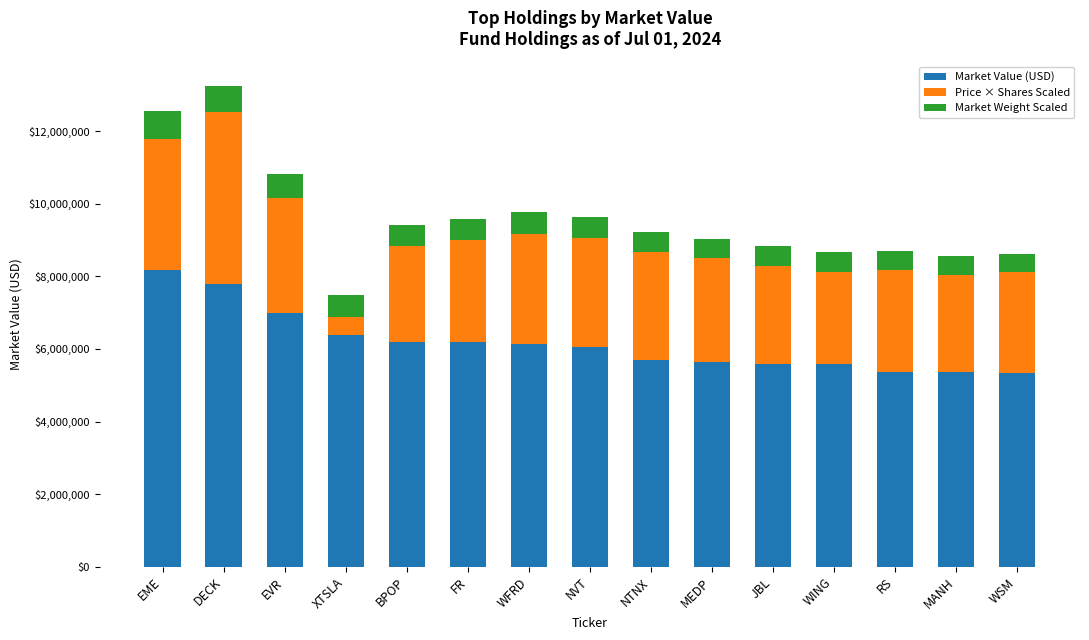

What is the difference between the Market Value (USD) values at WING and EVR?

1419849.3